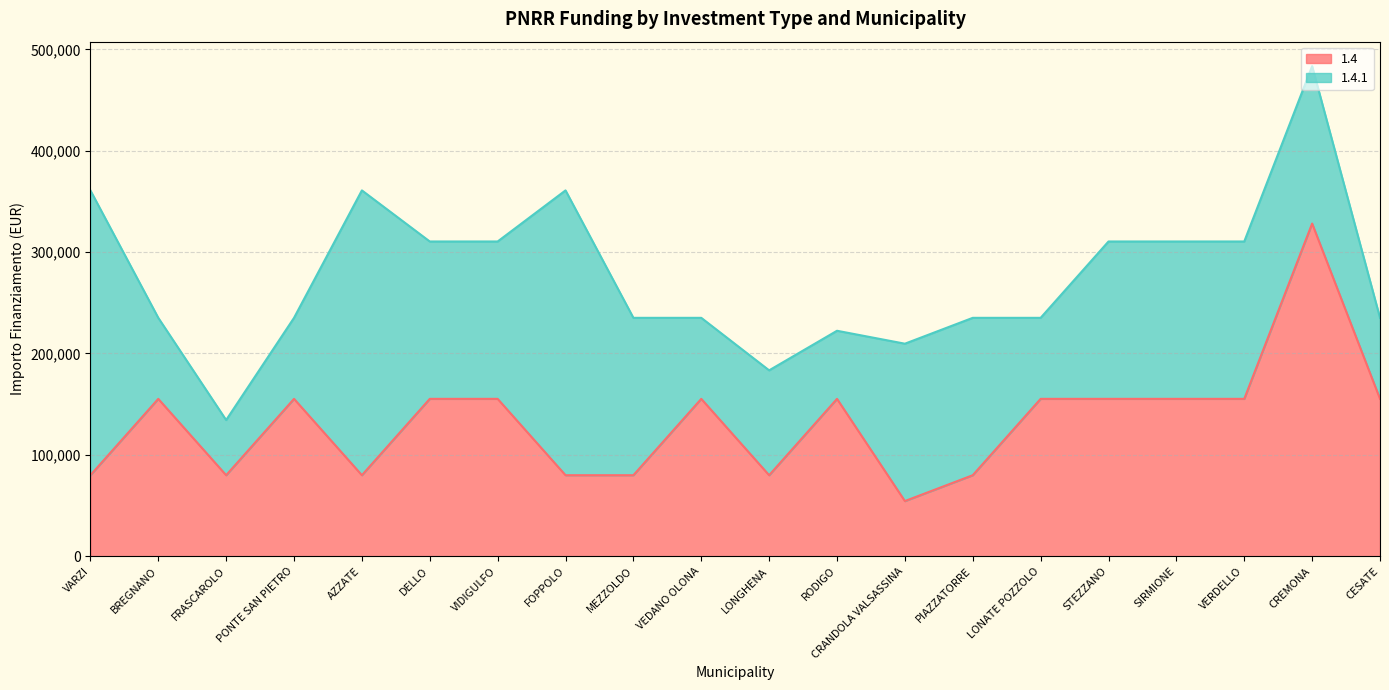

What position from the right is PONTE SAN PIETRO?

17